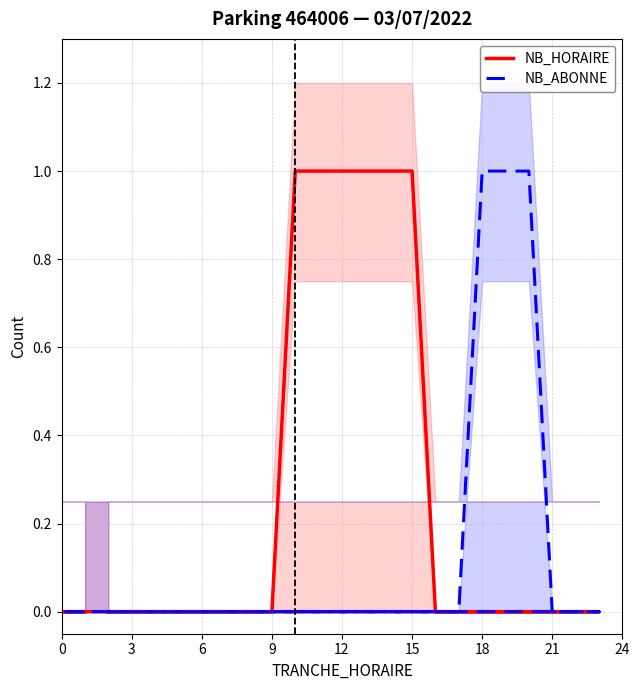

Is it true that NB_ABONNE equals 0 at 0?

True